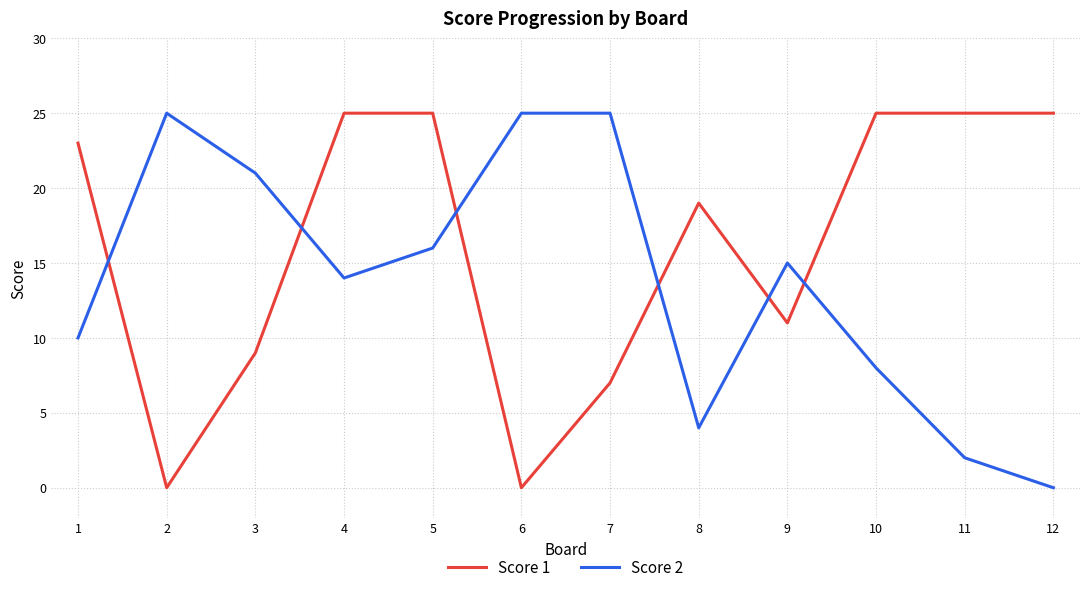

At 3, list the series in order from largest to smallest.

Score 2, Score 1